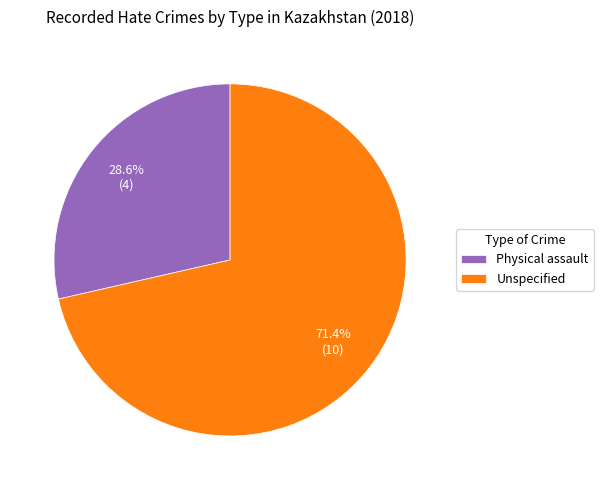

Which slice is the largest?

Unspecified